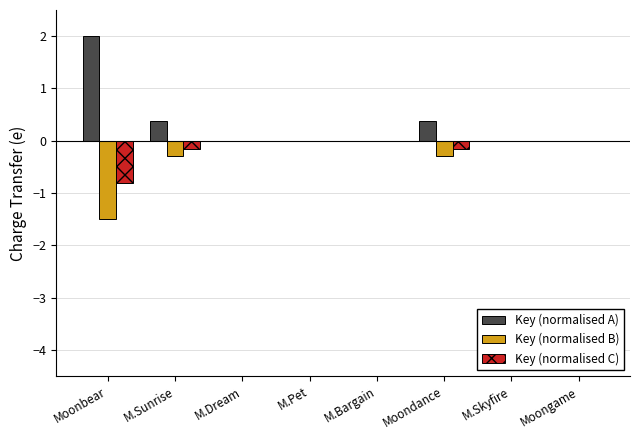

What is the maximum value for Key (normalised A)?

2.0